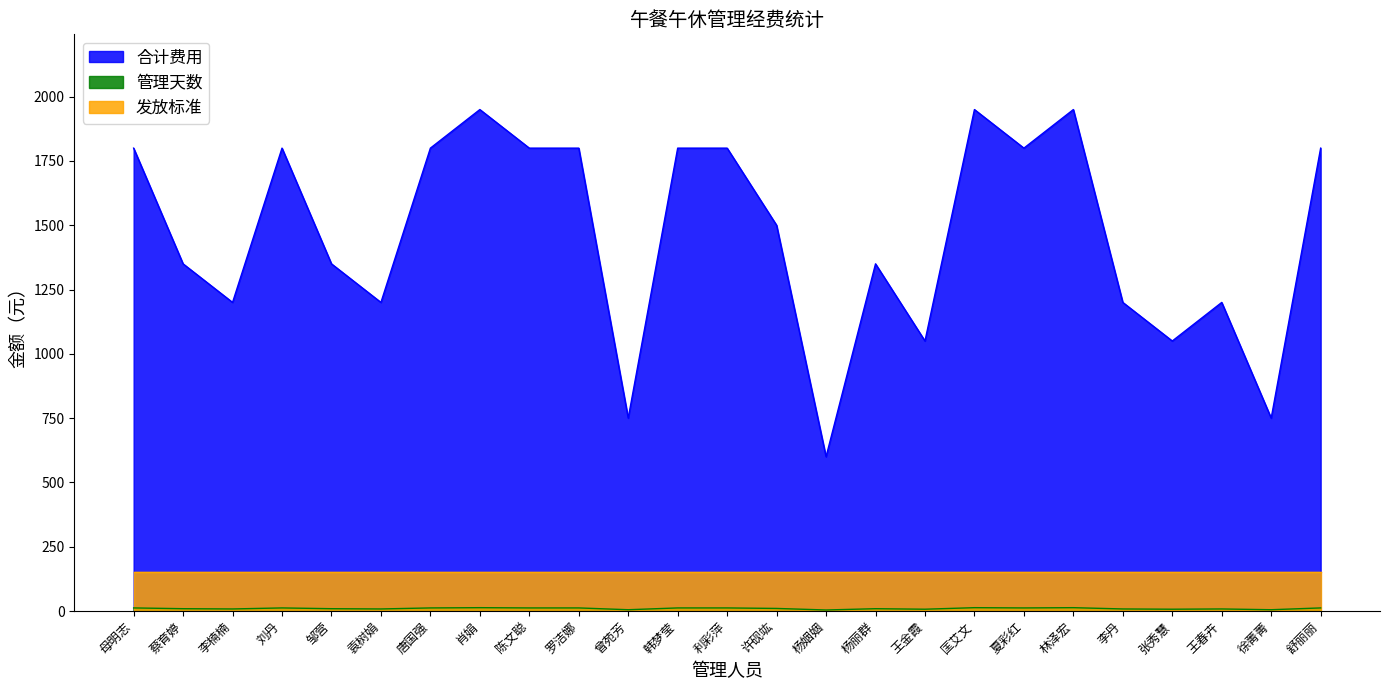

Which series has the largest range (max minus min)?

合计费用